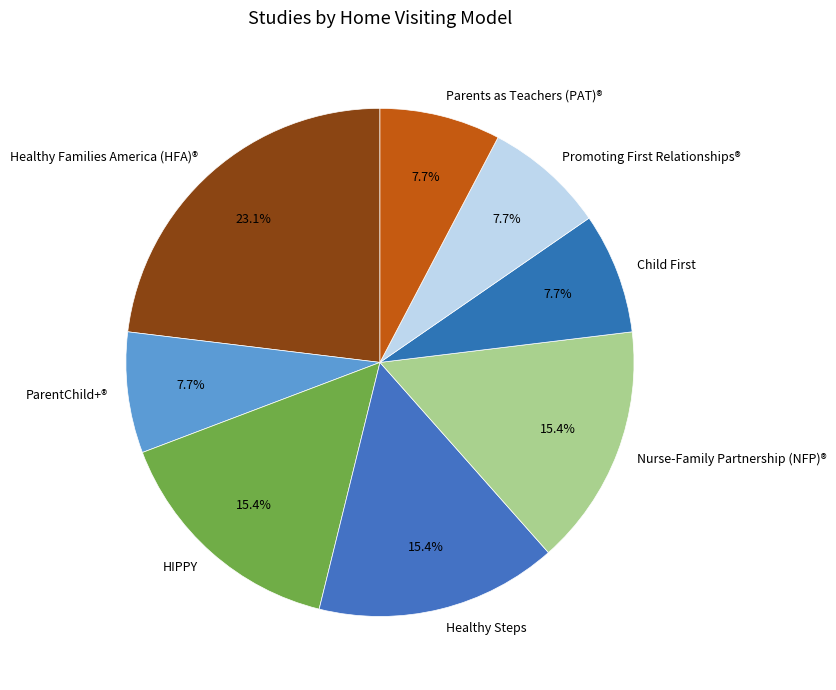

Does any single category account for the majority?

No